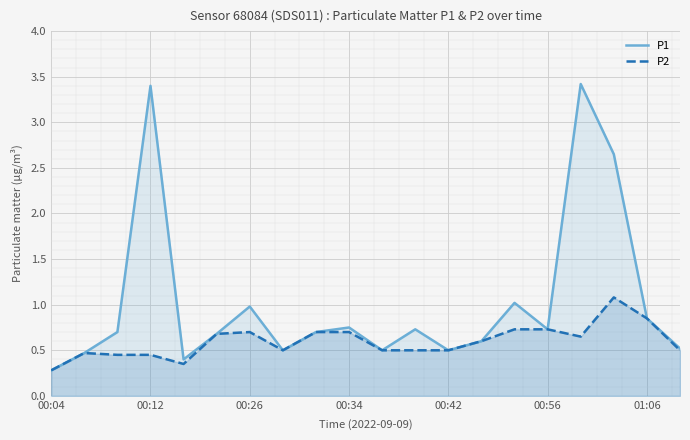

Which series has the widest spread of values?

P1